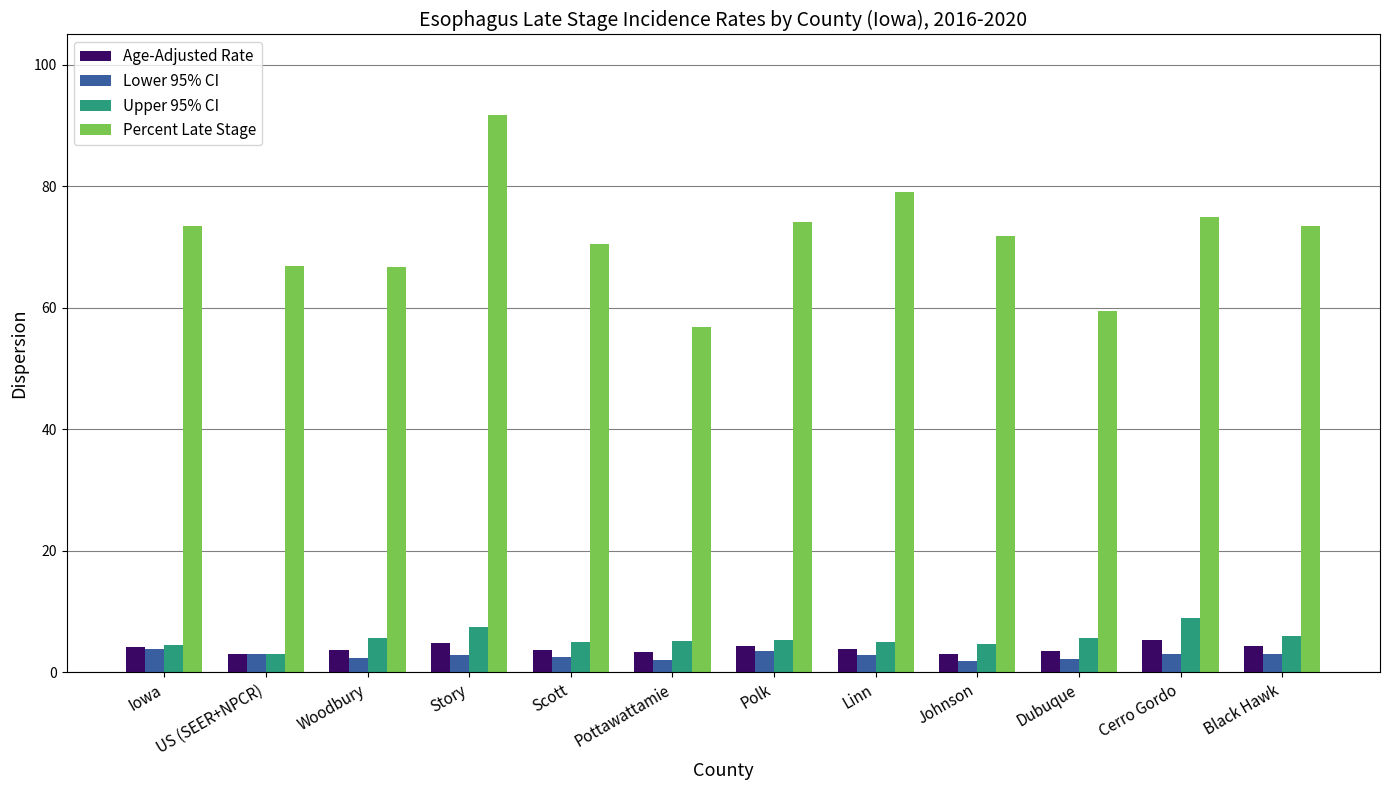

Count the number of categories in the chart.

12